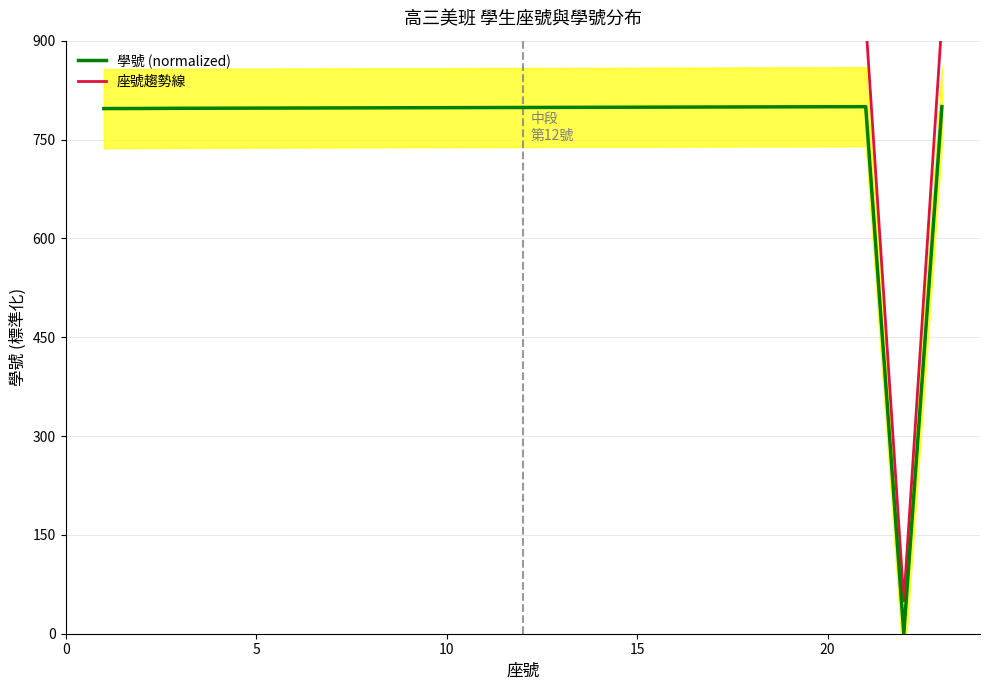

List the series in order of their overall mean, lowest first.

學號 (normalized), 座號趨勢線